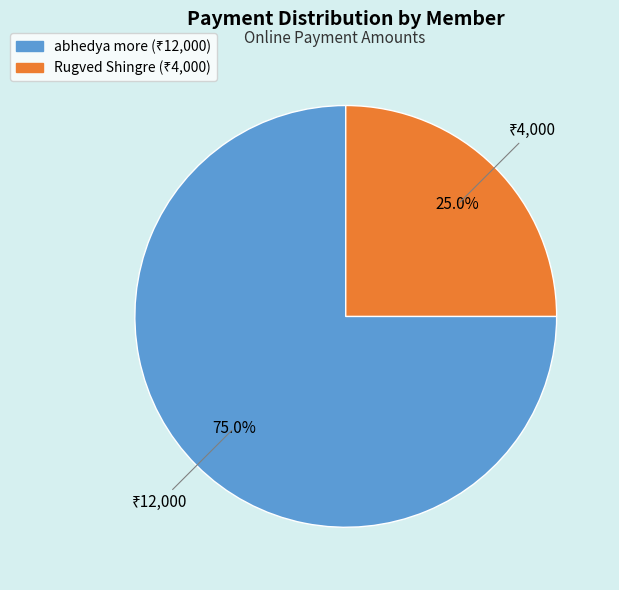

What percentage is the Rugved Shingre slice, to the nearest percent?

25%